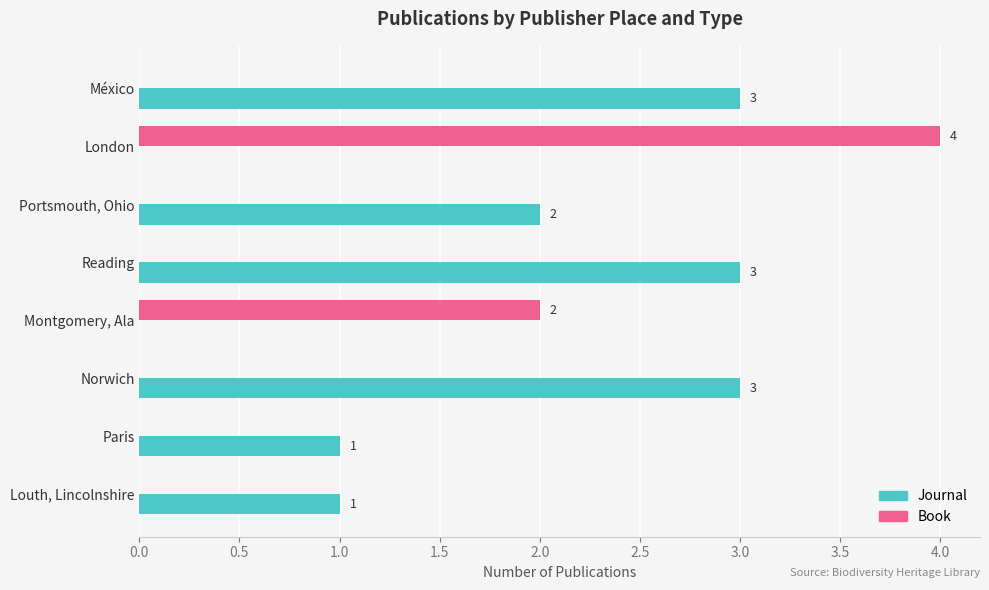

At which category is the sum across all series the highest?

London